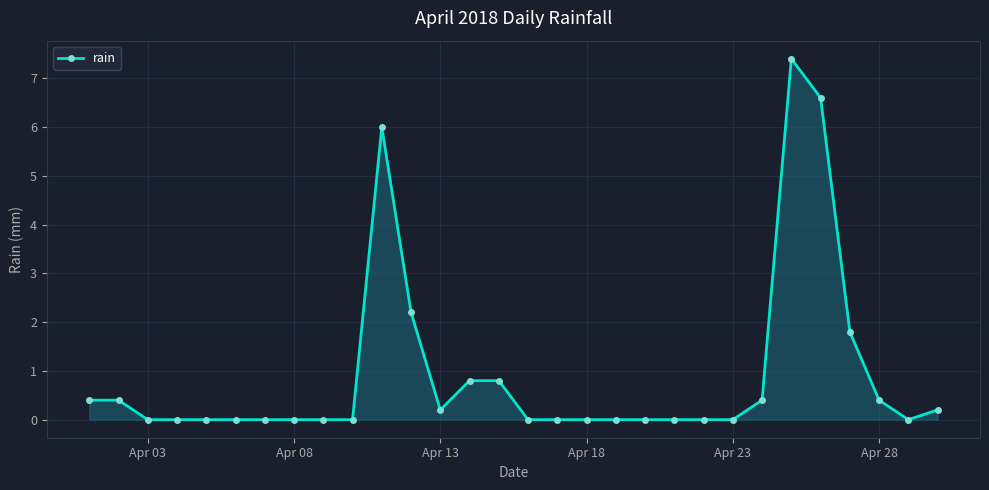

What is the greatest value displayed?

7.4